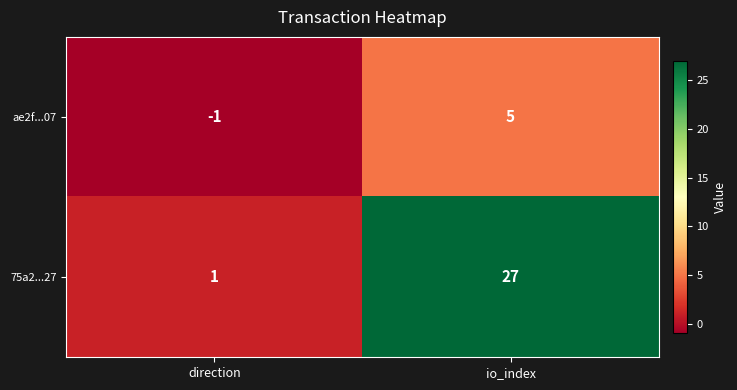

The 75a2...27 series shows 1 at direction. True or false?

True